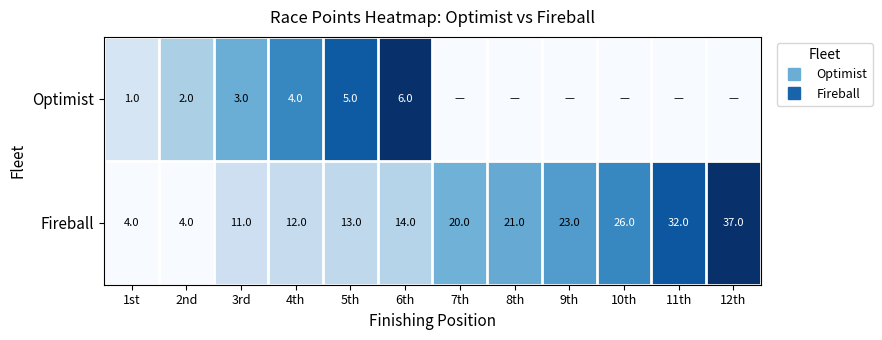

At how many categories does at least one series exceed 0?

12